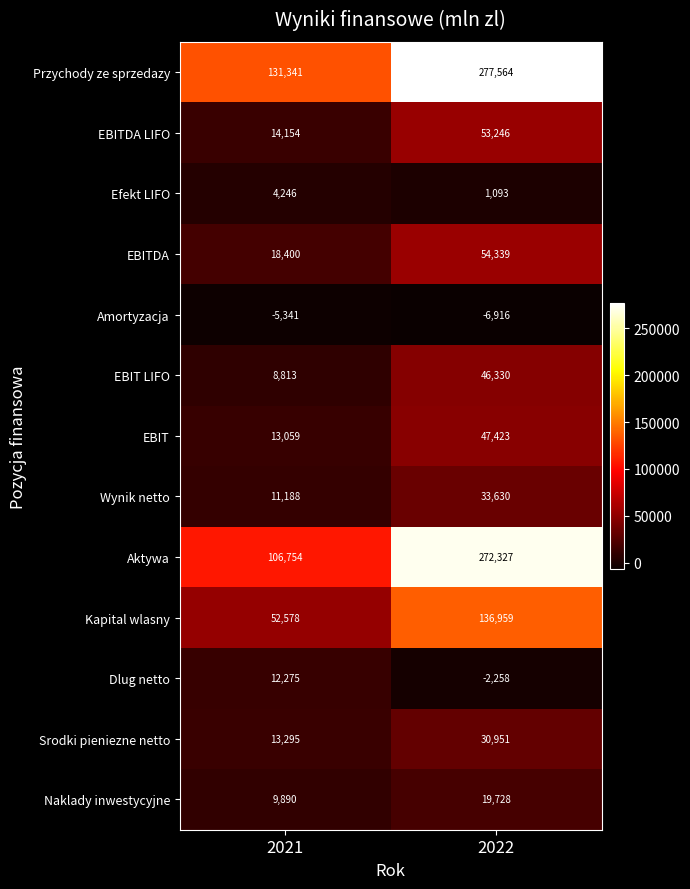

What is the difference between the maximum and minimum values in the EBIT series?

34364